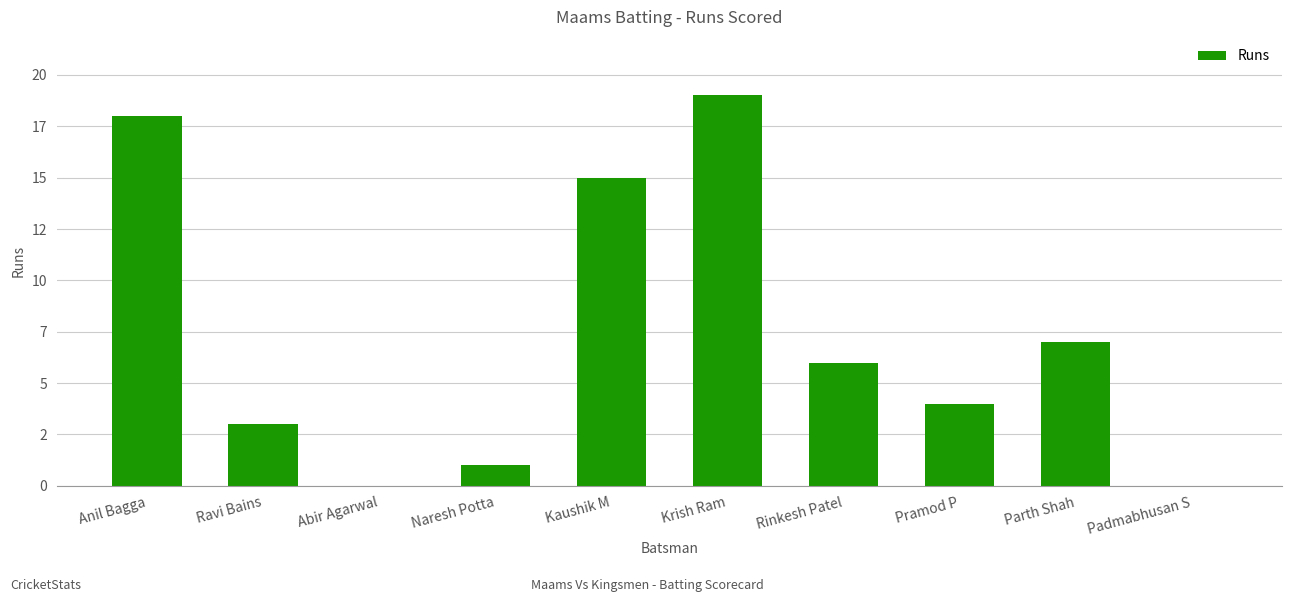

What is the change in value from Krish Ram to Pramod P?

-15